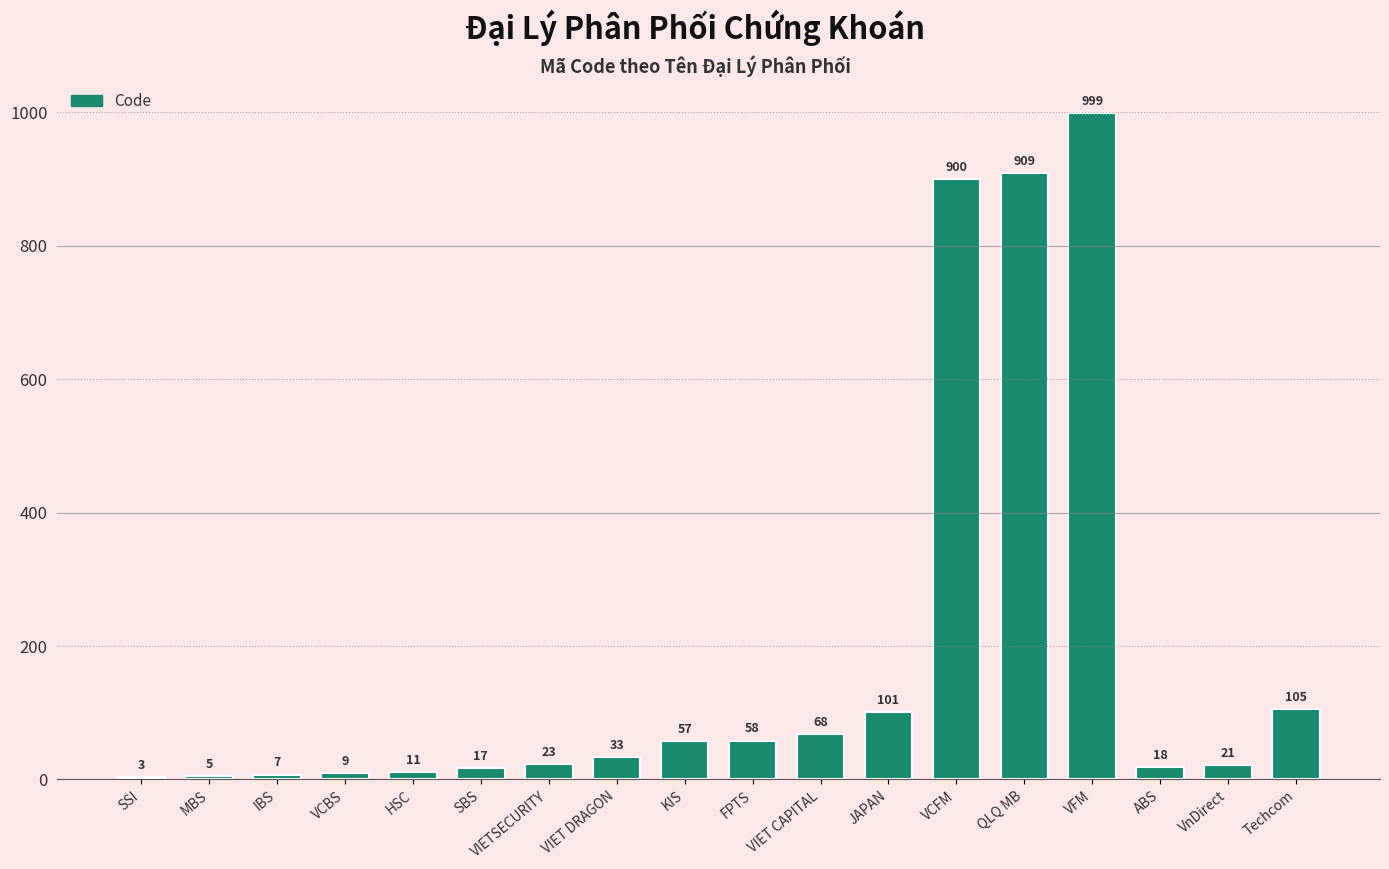

Which category has the highest value across all series?

VFM